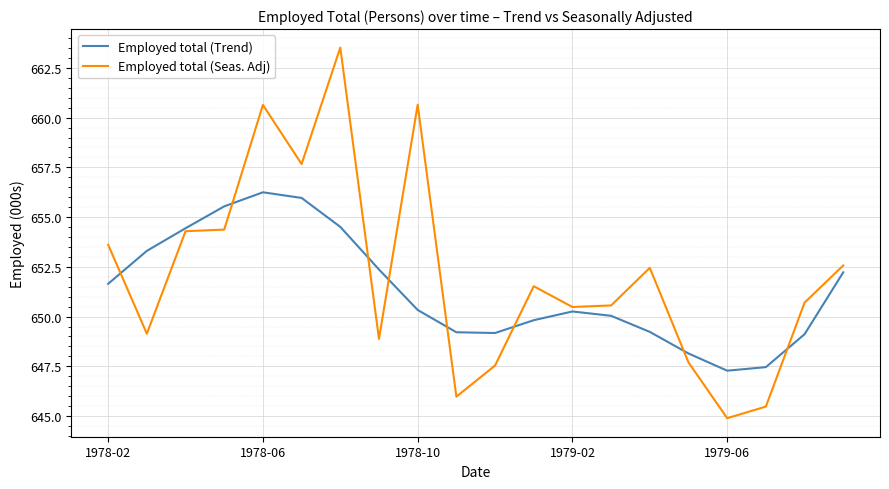

Rank the series by their maximum value, from lowest to highest.

Employed total (Trend), Employed total (Seas. Adj)